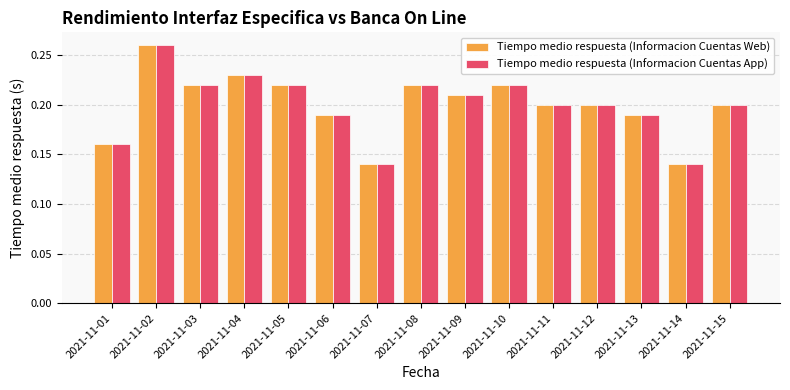

Count the Tiempo medio respuesta (Informacion Cuentas Web) values in the range 0 to 1.

15